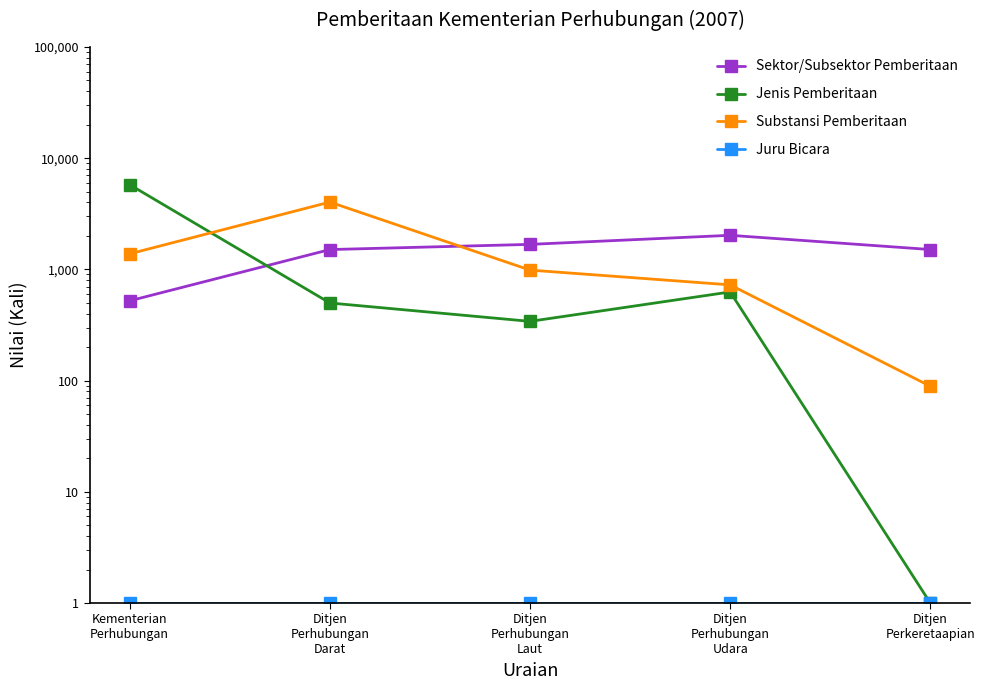

Reading right to left, transcribe all the data shown in this chart.

Sektor/Subsektor Pemberitaan: Ditjen
Perkeretaapian=1509	Ditjen
Perhubungan
Udara=2026	Ditjen
Perhubungan
Laut=1679	Ditjen
Perhubungan
Darat=1508	Kementerian
Perhubungan=522
Jenis Pemberitaan: Ditjen
Perkeretaapian=1	Ditjen
Perhubungan
Udara=627	Ditjen
Perhubungan
Laut=341	Ditjen
Perhubungan
Darat=499	Kementerian
Perhubungan=5777
Substansi Pemberitaan: Ditjen
Perkeretaapian=89	Ditjen
Perhubungan
Udara=726	Ditjen
Perhubungan
Laut=986	Ditjen
Perhubungan
Darat=4031	Kementerian
Perhubungan=1381
Juru Bicara: Ditjen
Perkeretaapian=1	Ditjen
Perhubungan
Udara=1	Ditjen
Perhubungan
Laut=1	Ditjen
Perhubungan
Darat=1	Kementerian
Perhubungan=1